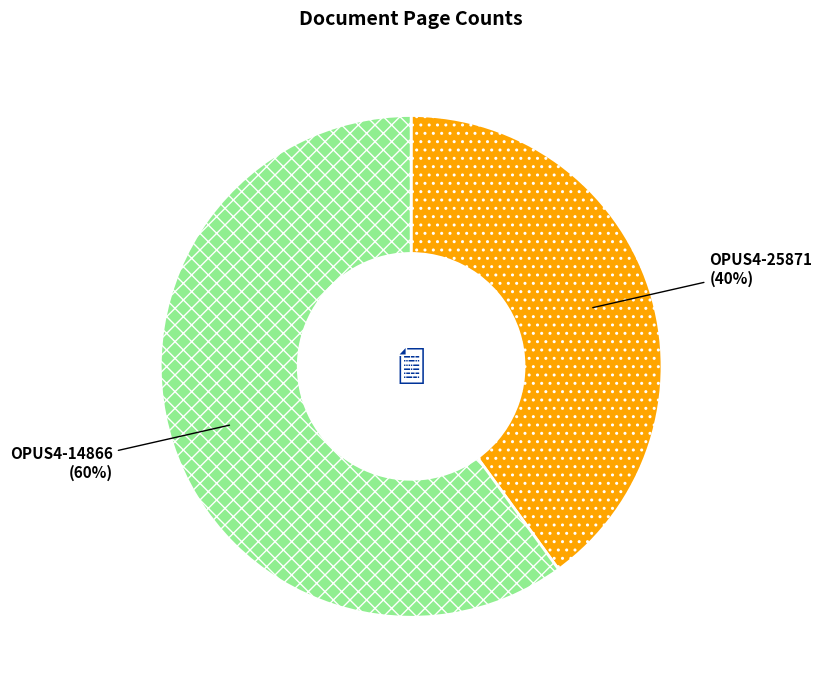

Do OPUS4-14866 and OPUS4-25871 together represent more than half of the pie?

Yes